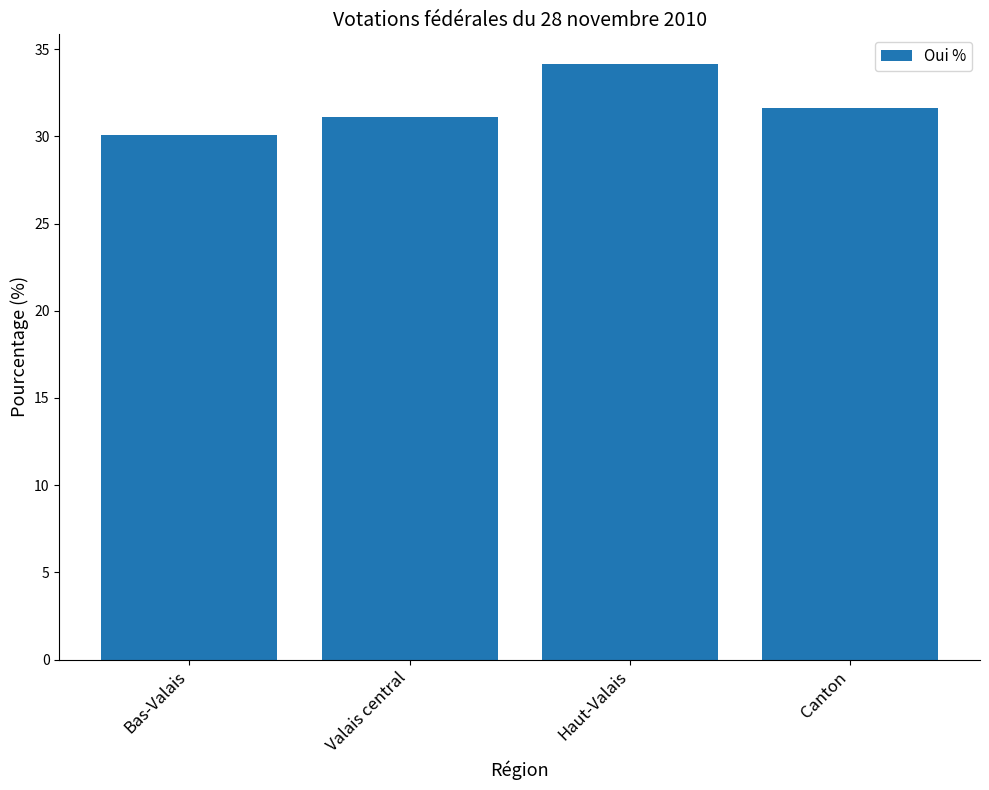

What value does the data have at Bas-Valais?

30.1